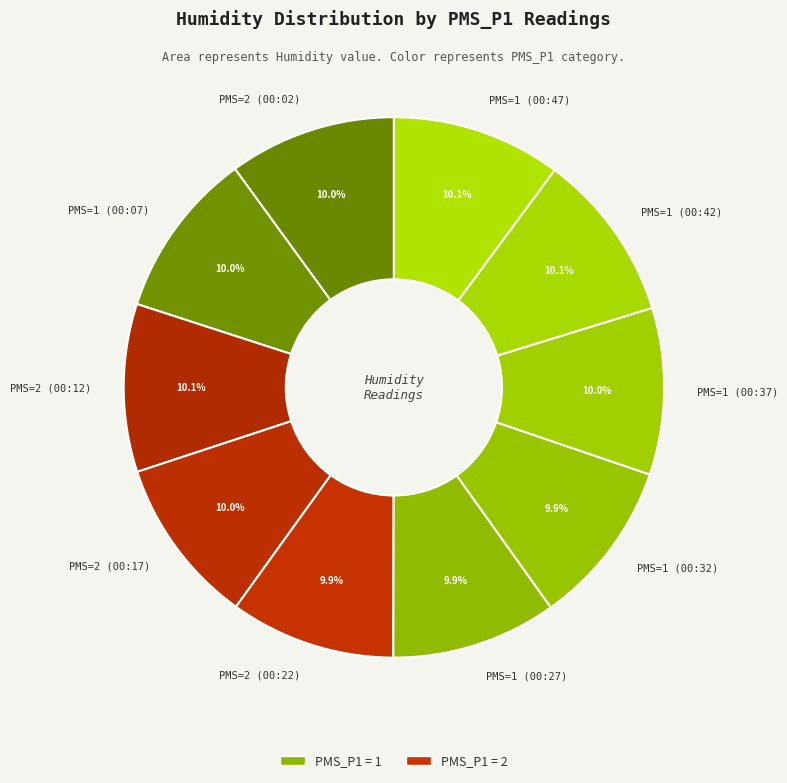

What is the ratio of the value at PMS=2 (00:12) to the value at PMS=1 (00:42)?

1.0